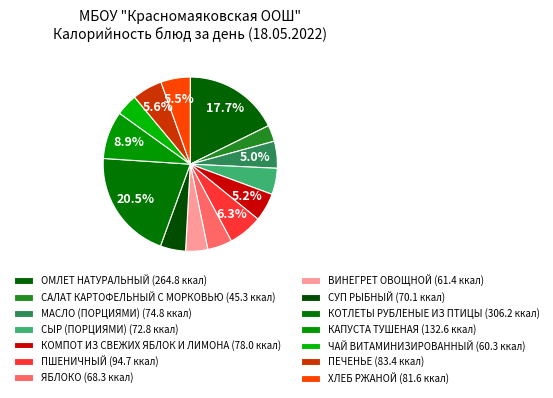

How many slices are in this pie chart?

14